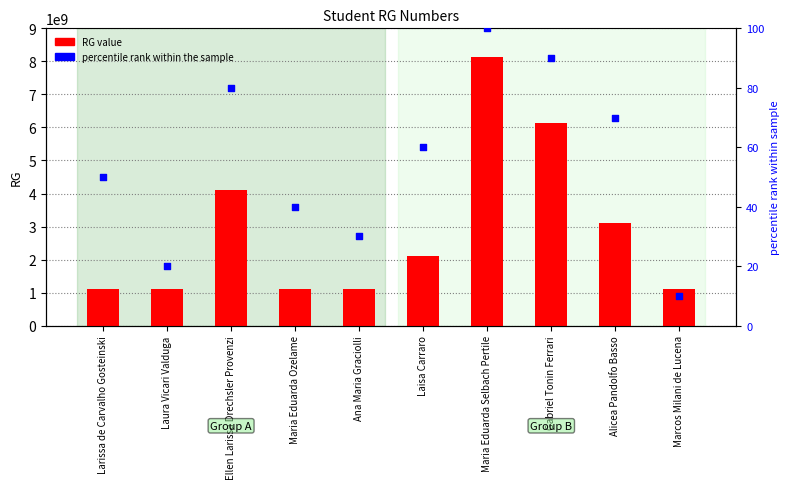

At which category is the sum across all series the highest?

Maria Eduarda Selbach Pertile